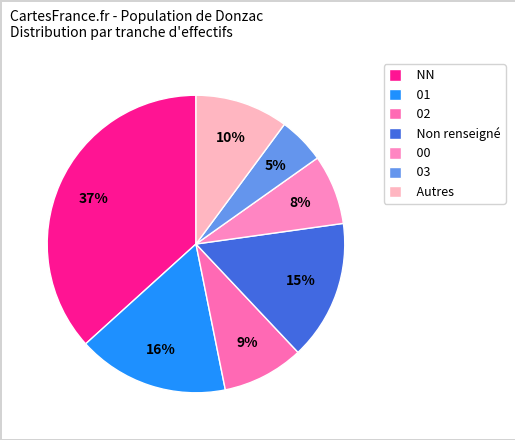

Count the number of slices in the pie.

7